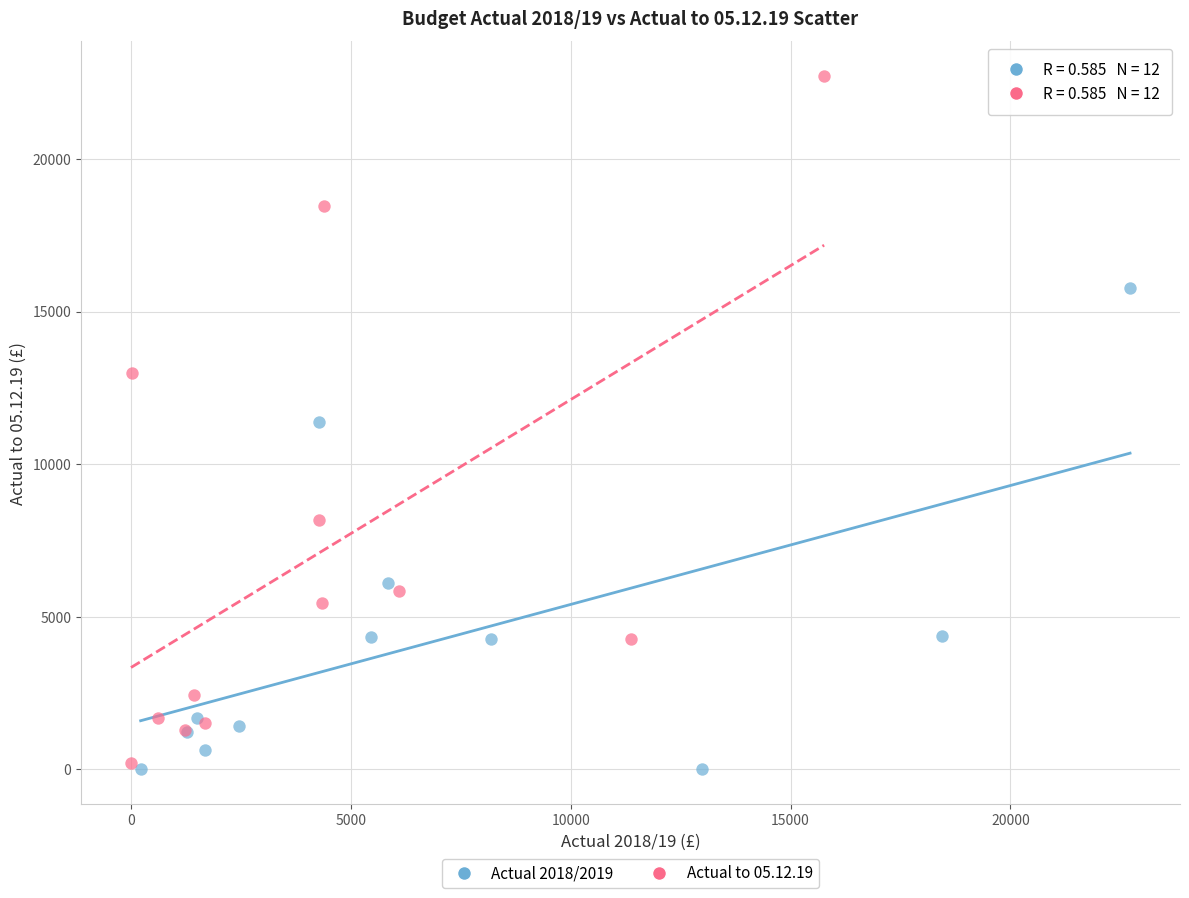

Which series contains the highest Y value?

Actual to 05.12.19